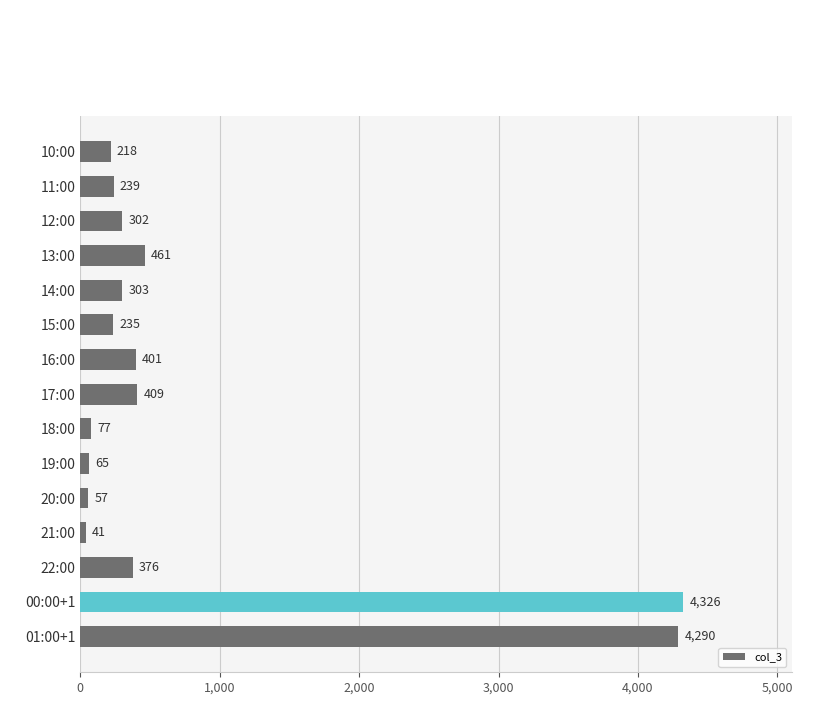

Reading top to bottom, what are all the values shown in this chart?

218	239	302	461	303	235	401	409	77	65	57	41	376	4326	4290